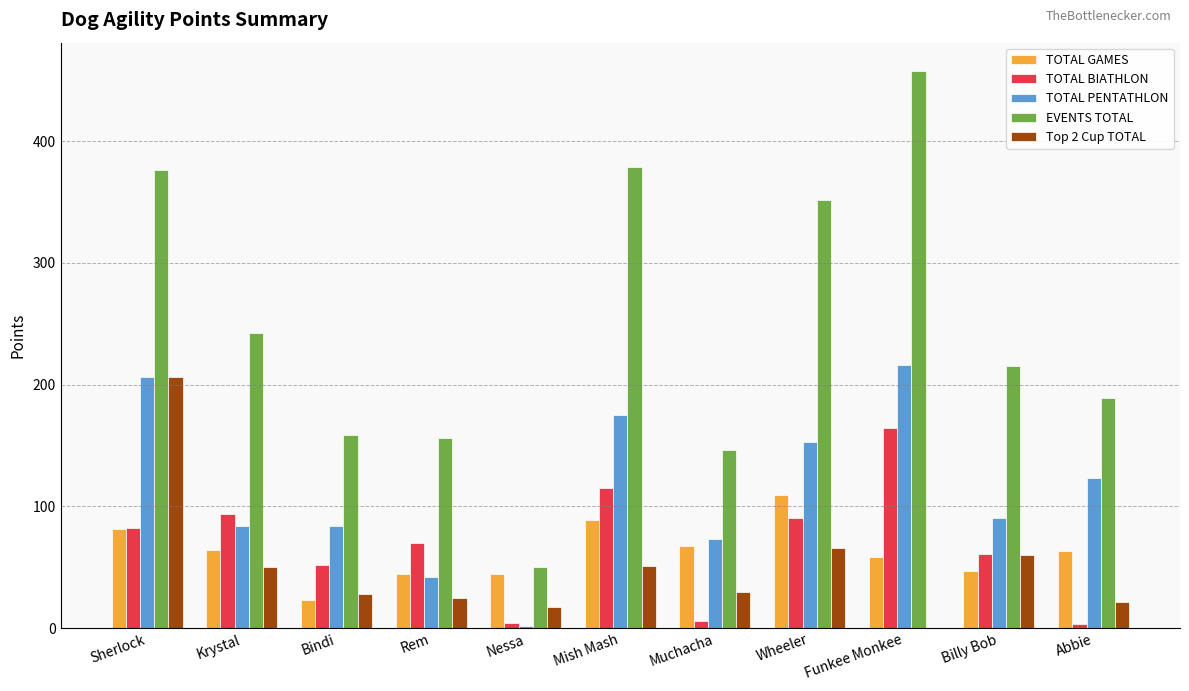

True or false: TOTAL PENTATHLON has a value of 175 at Mish Mash.

True